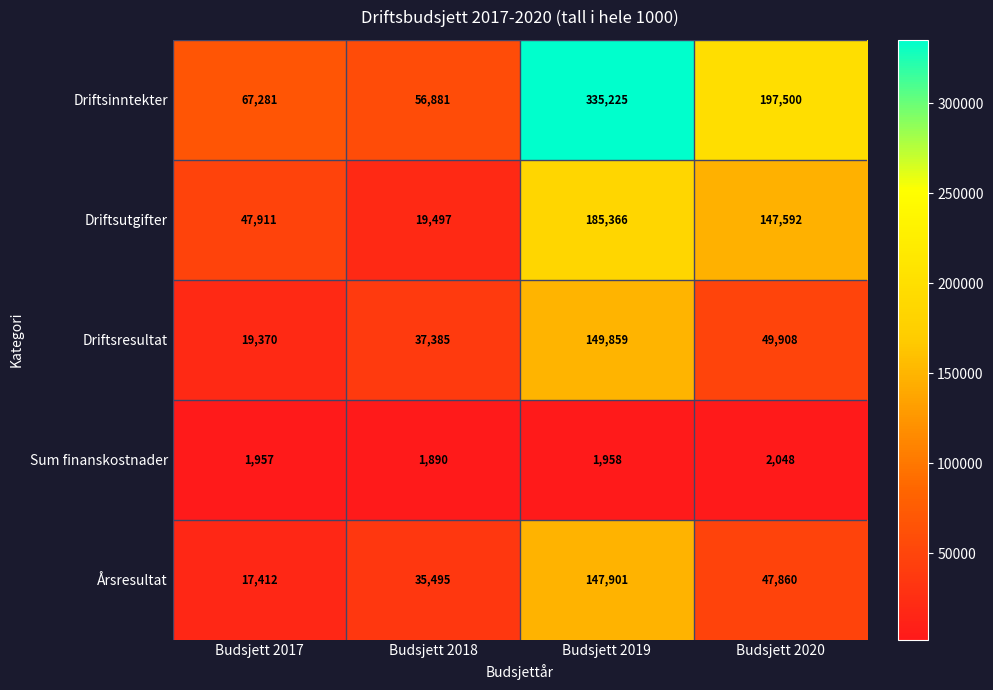

Which category has the highest value in the Driftsutgifter series?

Budsjett 2019